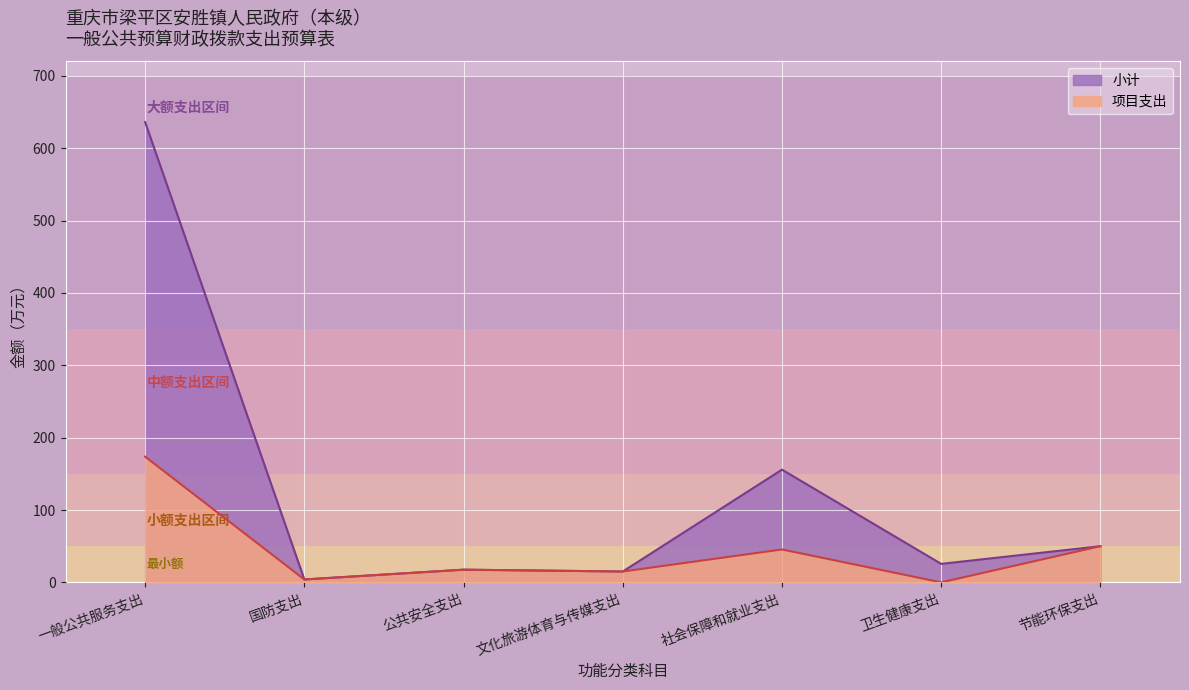

How many data points in 小计 are above 25?

4